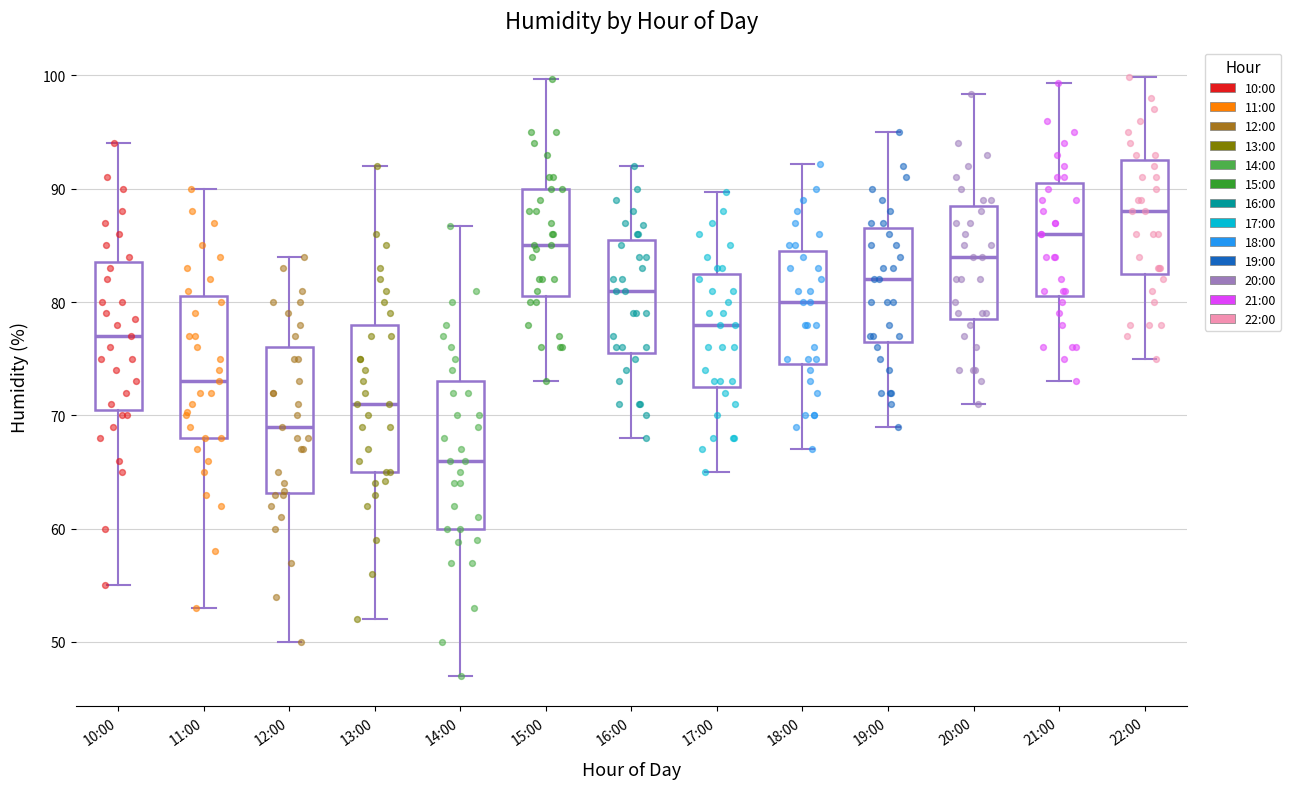

Reading left to right, transcribe this box plot: for each box, give where its median line is, the range the box spans, and where its two whiskers end, as read against the y-axis. The values are not printed on the chart, so give them approximately, as read against the axis.

10:00: median 77, box 71 to 84, whiskers 55 to 94
11:00: median 73, box 68 to 81, whiskers 53 to 90
12:00: median 69, box 63 to 76, whiskers 50 to 84
13:00: median 71, box 65 to 78, whiskers 52 to 92
14:00: median 66, box 60 to 73, whiskers 47 to 87
15:00: median 85, box 81 to 90, whiskers 73 to 100
16:00: median 81, box 76 to 86, whiskers 68 to 92
17:00: median 78, box 73 to 83, whiskers 65 to 90
18:00: median 80, box 75 to 85, whiskers 67 to 92
19:00: median 82, box 77 to 87, whiskers 69 to 95
20:00: median 84, box 79 to 89, whiskers 71 to 98
21:00: median 86, box 81 to 91, whiskers 73 to 99
22:00: median 88, box 83 to 93, whiskers 75 to 100